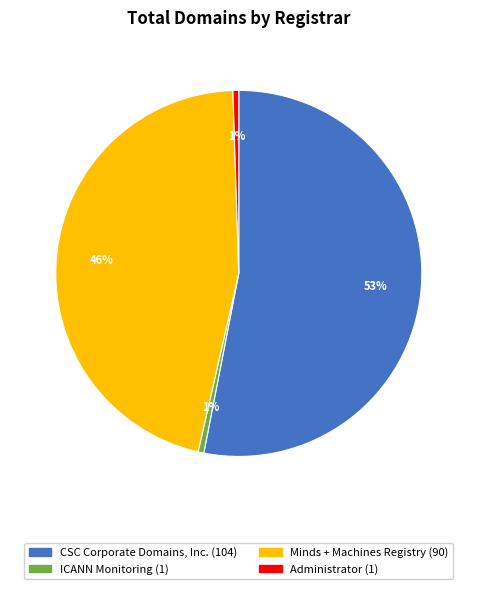

Which slice is the largest?

CSC Corporate Domains, Inc.